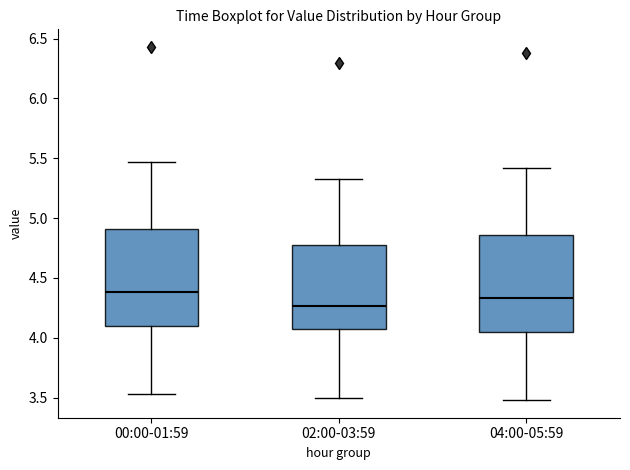

Reading left to right, transcribe this box plot: for each box, give where its median line is, the range the box spans, and where its two whiskers end, as read against the y-axis. The values are not printed on the chart, so give them approximately, as read against the axis.

00:00-01:59: median 4.40, box 4.10 to 4.90, whiskers 3.55 to 5.45
02:00-03:59: median 4.25, box 4.05 to 4.80, whiskers 3.50 to 5.35
04:00-05:59: median 4.35, box 4.05 to 4.85, whiskers 3.50 to 5.40